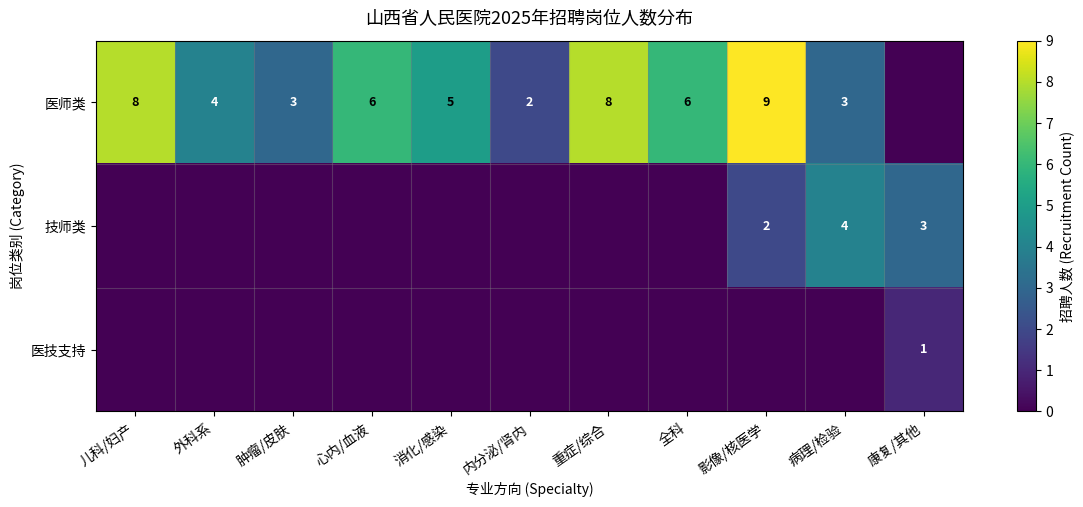

Is it true that 医师类 equals 6 at 全科?

True